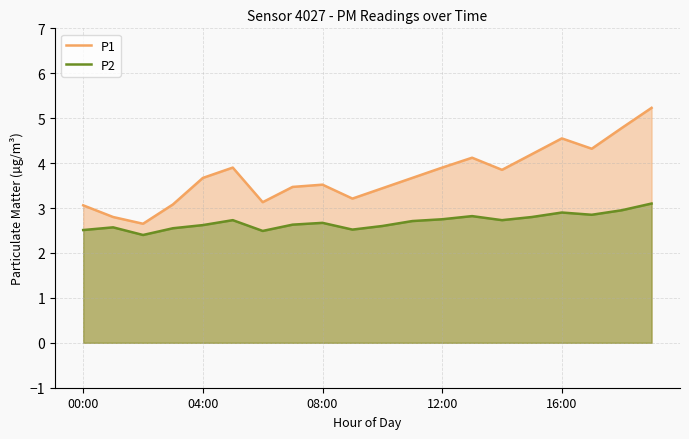

At 04:00, list the series in order from smallest to largest.

P2, P1